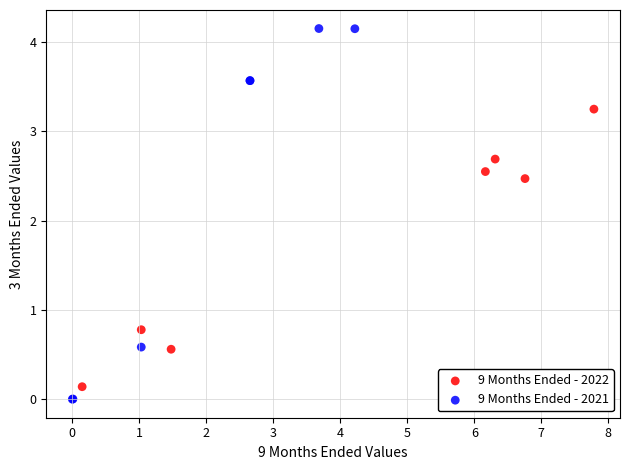

Which series contains the highest Y value?

9 Months Ended - 2021